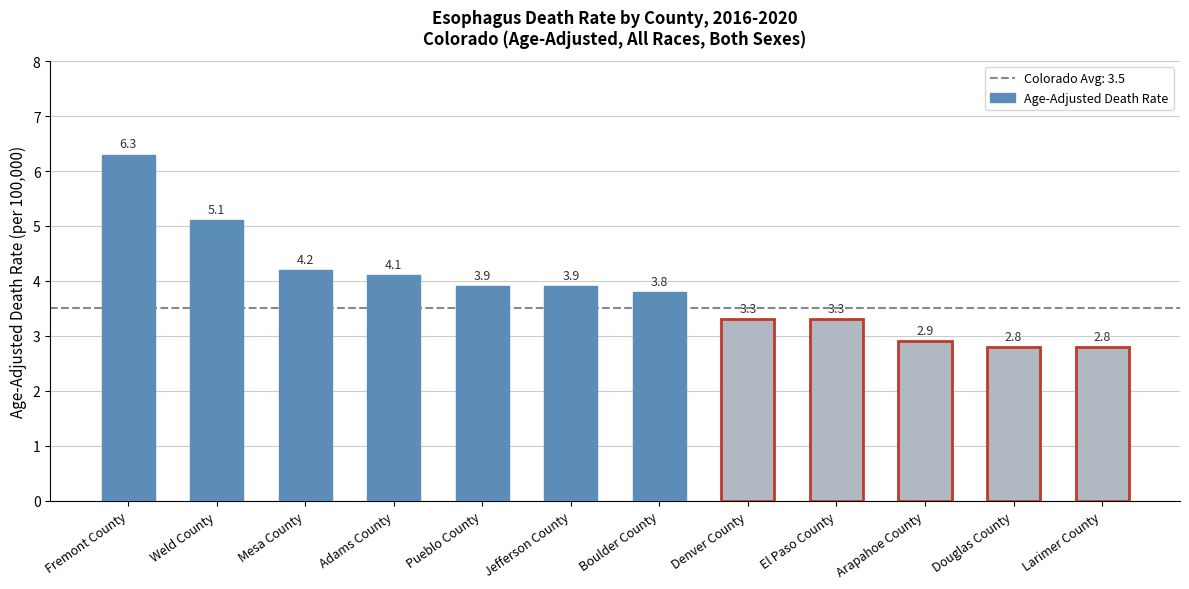

Reading left to right, what are all the values shown in this chart?

Fremont County=6.3	Weld County=5.1	Mesa County=4.2	Adams County=4.1	Pueblo County=3.9	Jefferson County=3.9	Boulder County=3.8	Denver County=3.3	El Paso County=3.3	Arapahoe County=2.9	Douglas County=2.8	Larimer County=2.8